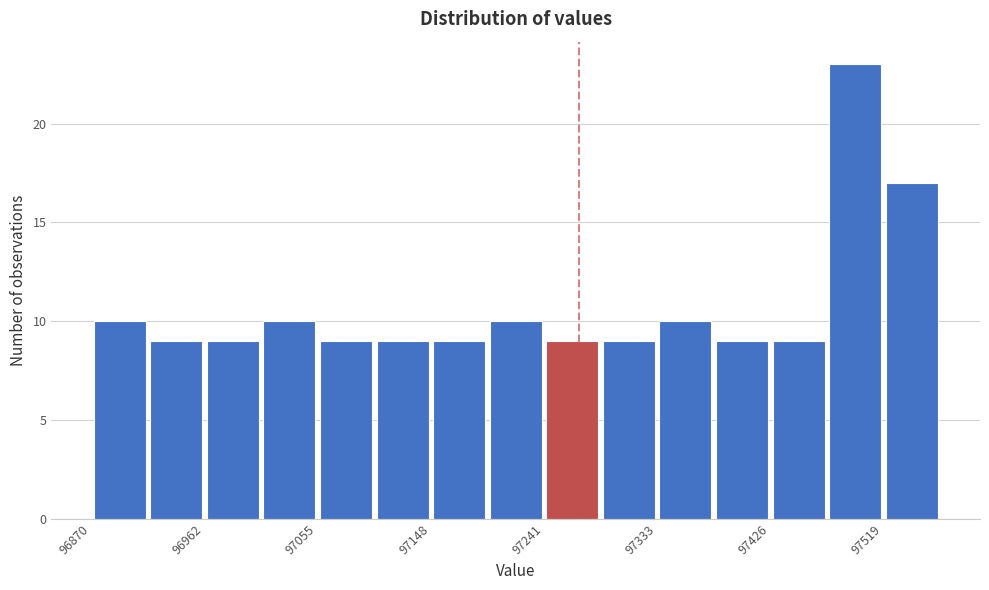

Reading left to right, transcribe this chart: for each bar, give the range it covers on the x-axis and its height. Neither the bar edges nor the heights are printed on the chart, so give them approximately, as read against the axes.

96870 to 96920: 10
96920 to 96960: 9
96960 to 97010: 9
97010 to 97060: 10
97060 to 97100: 9
97100 to 97150: 9
97150 to 97190: 9
97190 to 97240: 10
97240 to 97290: 9
97290 to 97330: 9
97330 to 97380: 10
97380 to 97430: 9
97430 to 97470: 9
97470 to 97520: 23
97520 to 97570: 17